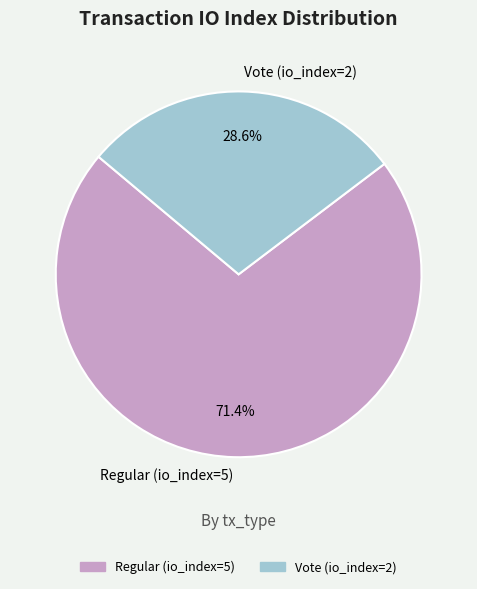

How many slices are in this pie chart?

2